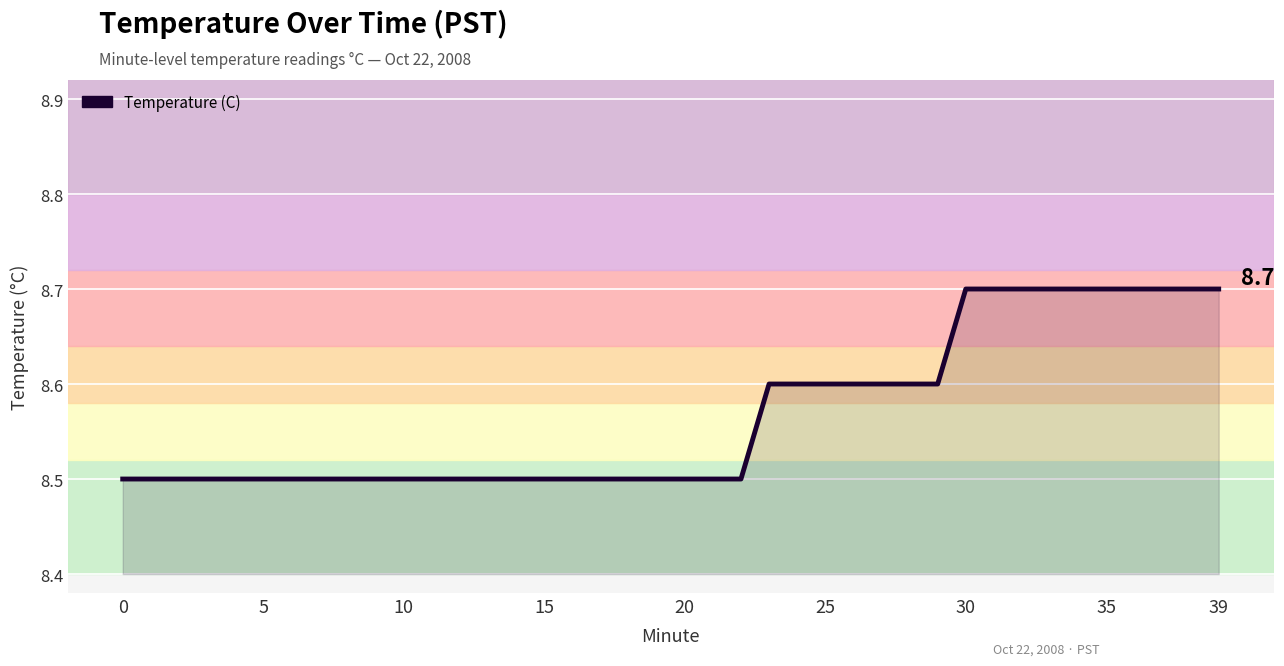

What is the smallest value displayed?

8.5